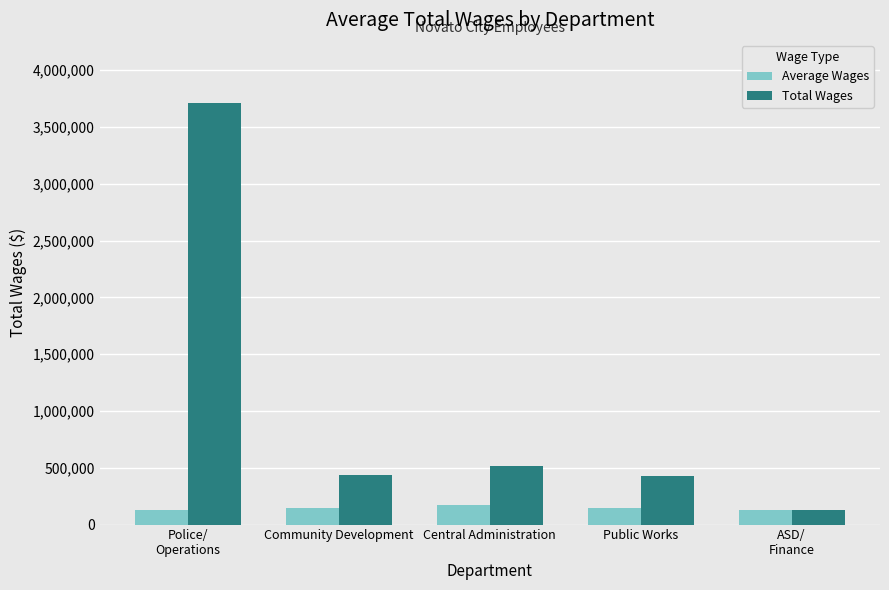

What is the difference between the Average Wages values at Community Development and ASD/
Finance?

18162